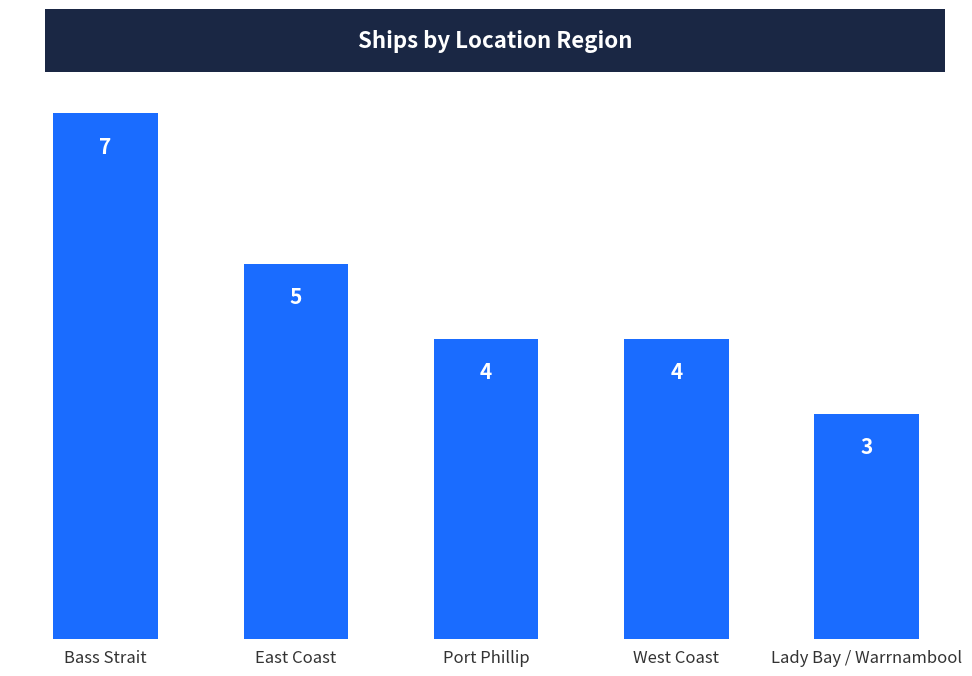

True or false: the data shows 2 at West Coast.

False